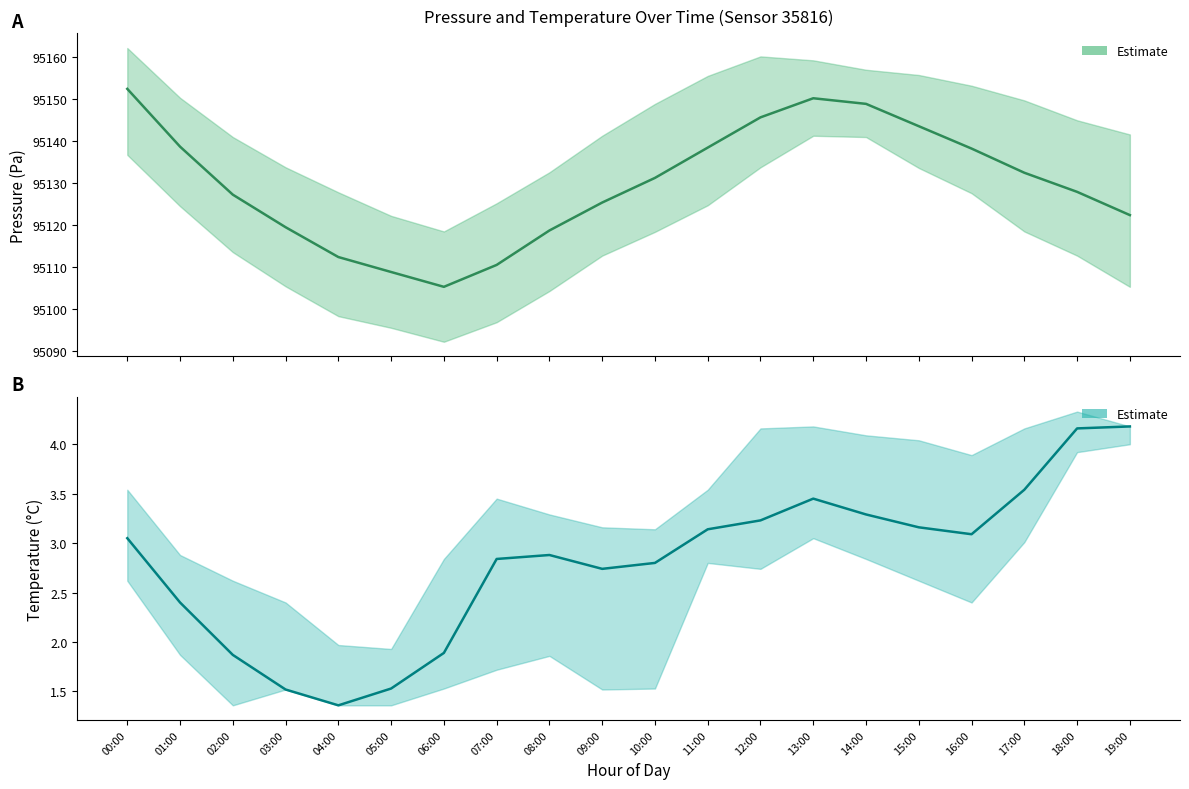

What is the greatest value displayed?

95152.5